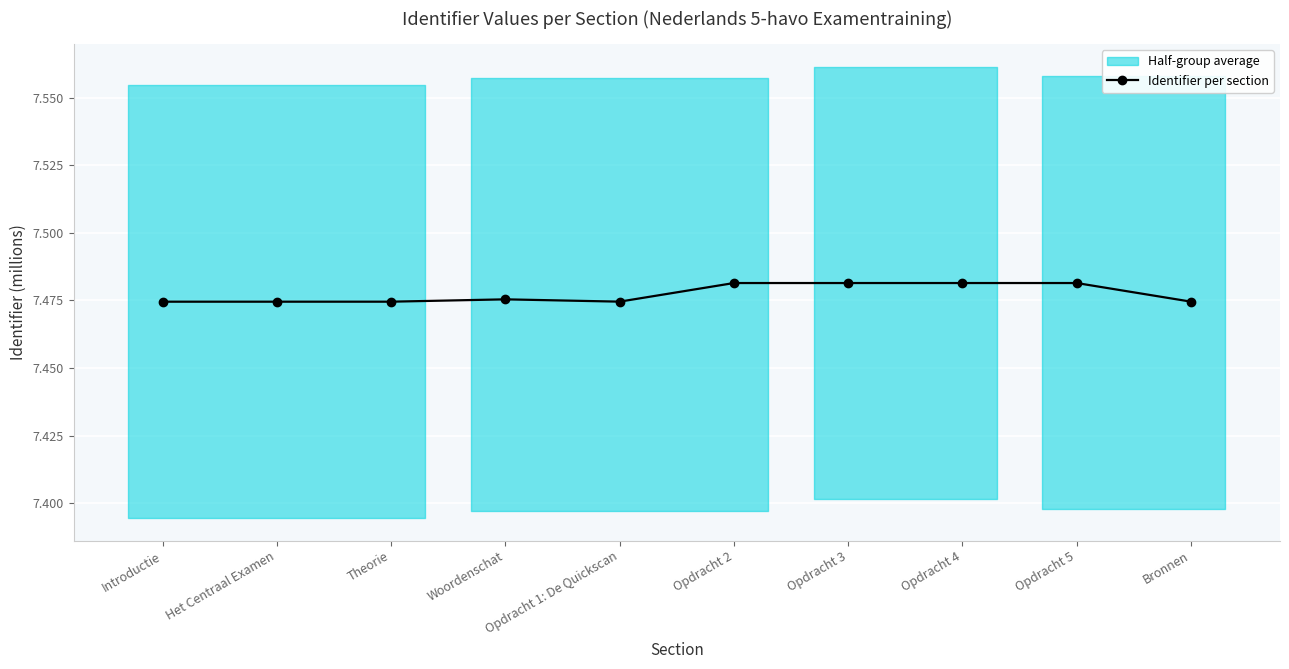

Is this an area chart (filled region under the line)?

No